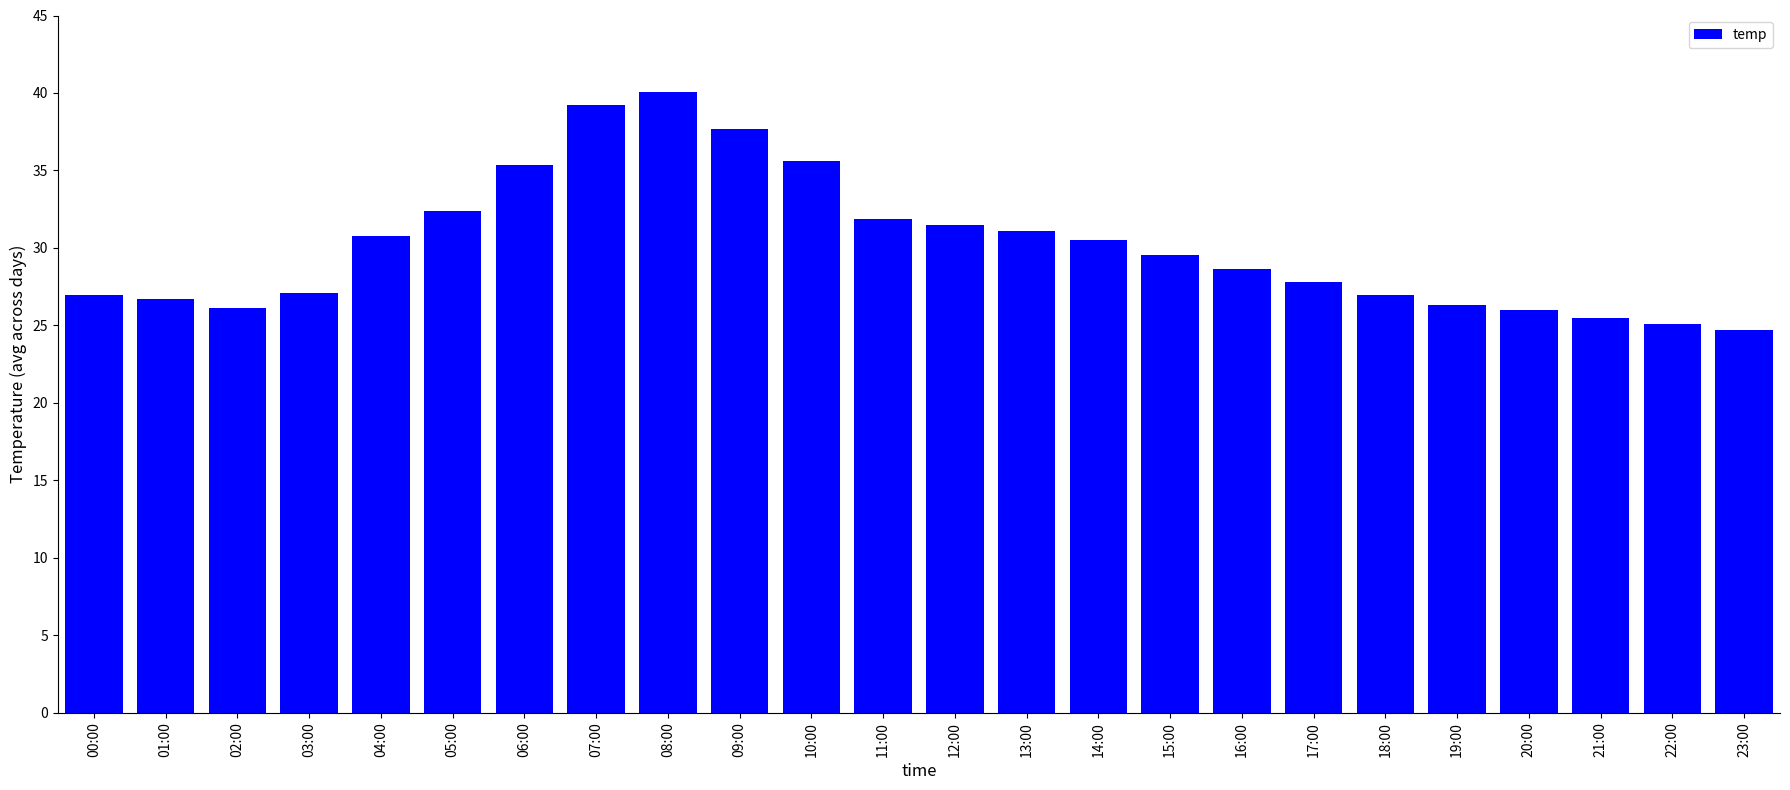

What is the greatest value displayed?

40.1